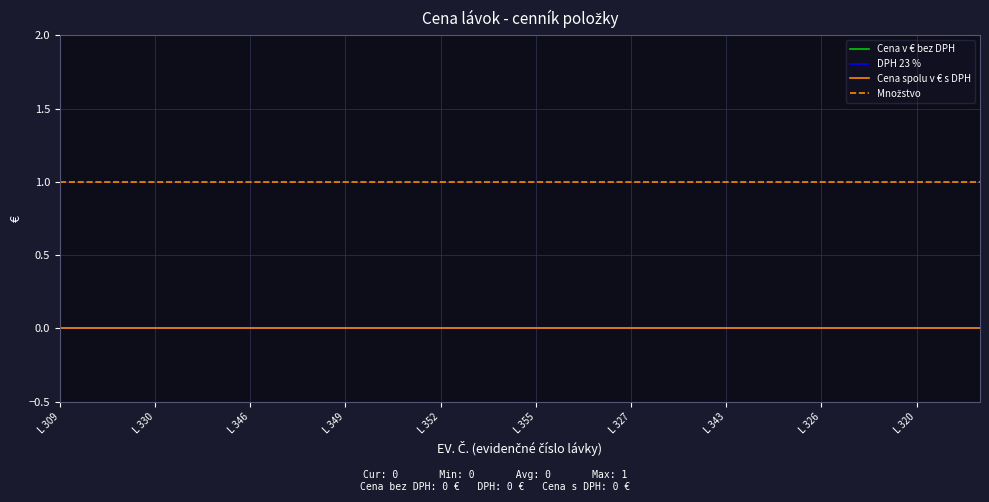

Does the chart display data point markers on the line(s)?

No